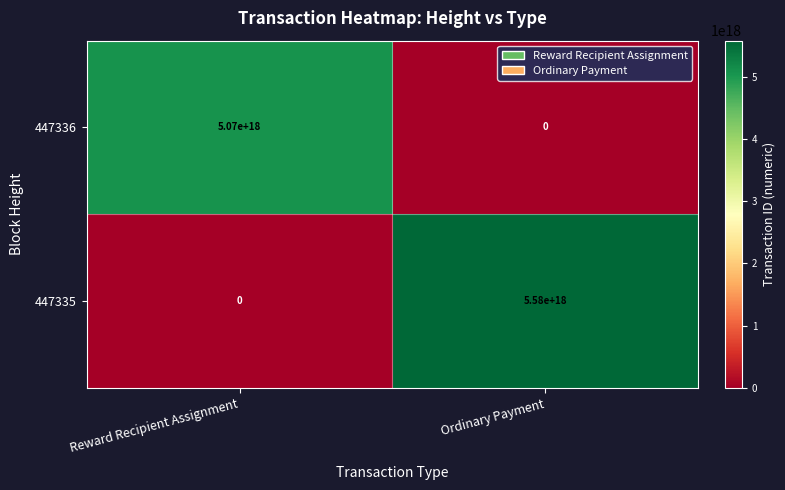

Which series has the largest range (max minus min)?

447335